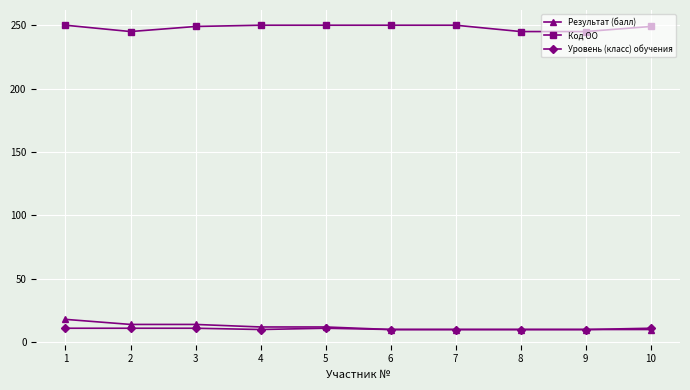

At which label does Результат (балл) first exceed 12?

1